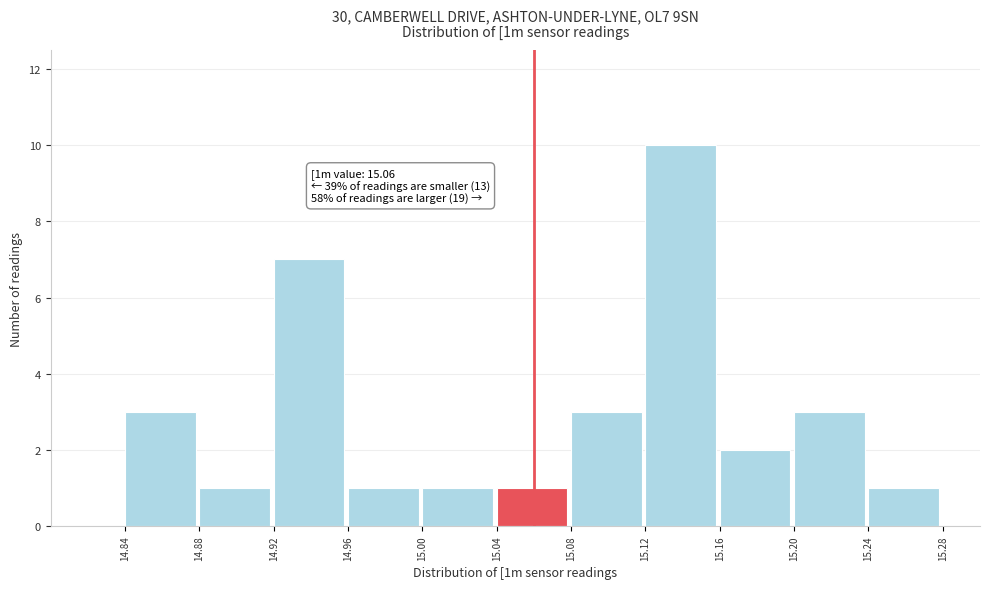

Which range on the x-axis has the tallest bar?

15.12 to 15.16